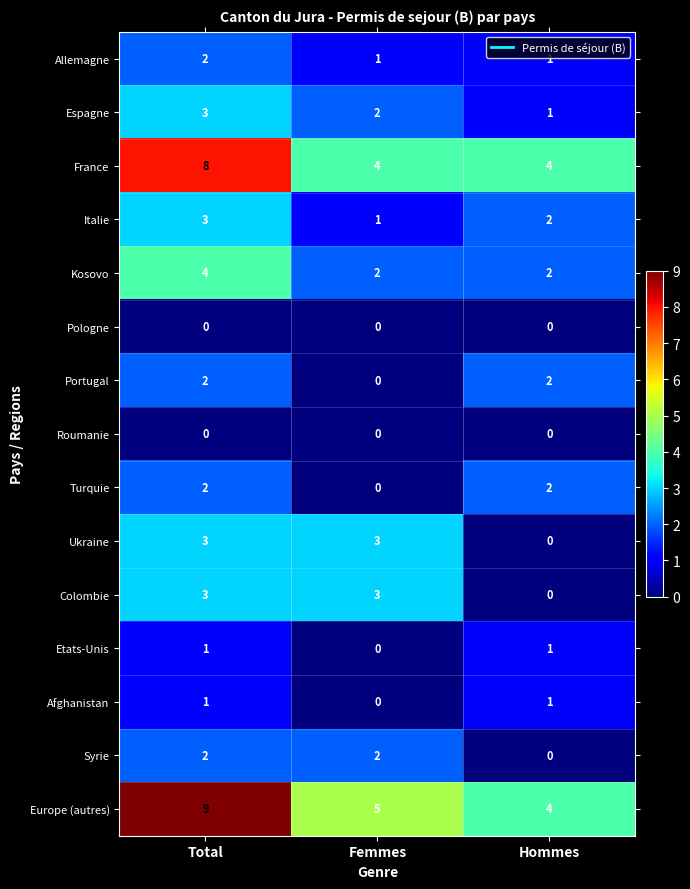

Which series has the widest spread of values?

Europe (autres)